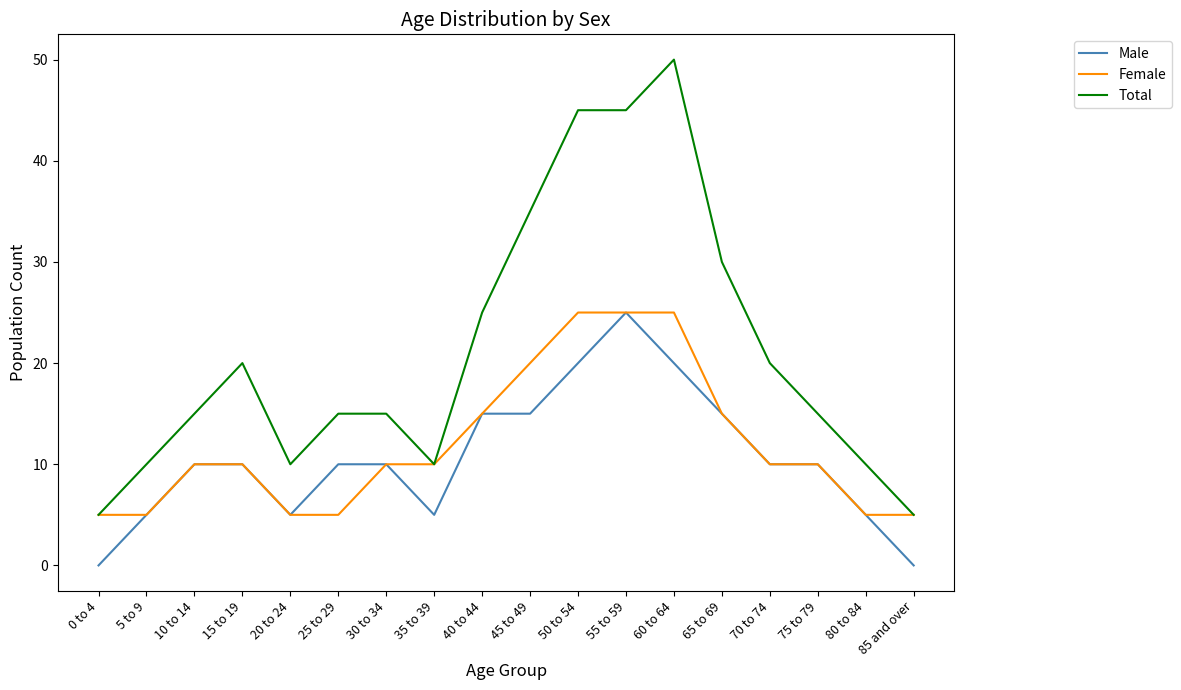

Which category has the highest value across all series?

60 to 64